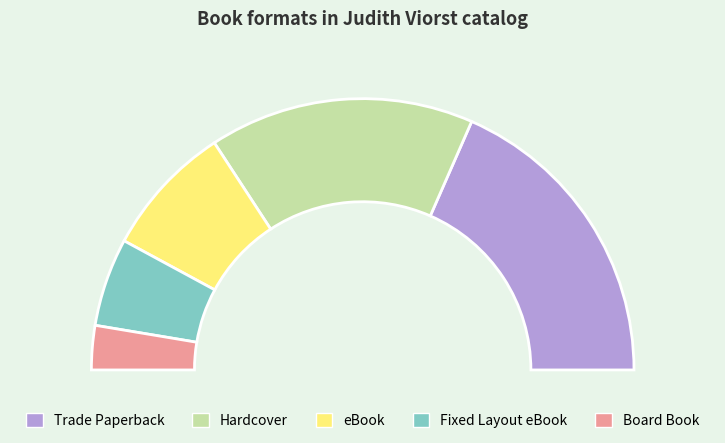

True or false: eBook accounts for 16% of the total.

True